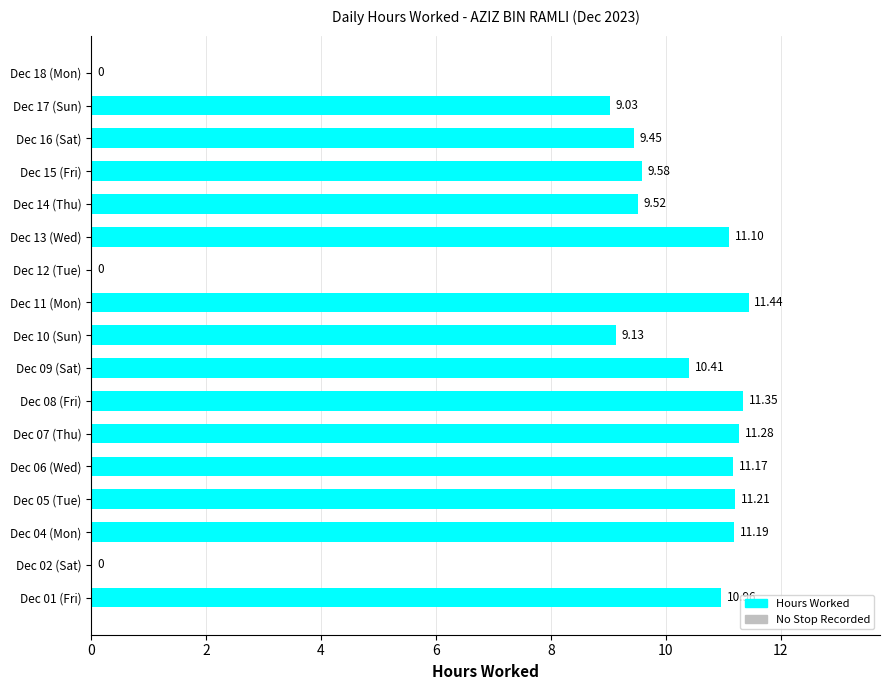

What is the greatest value displayed?

11.4